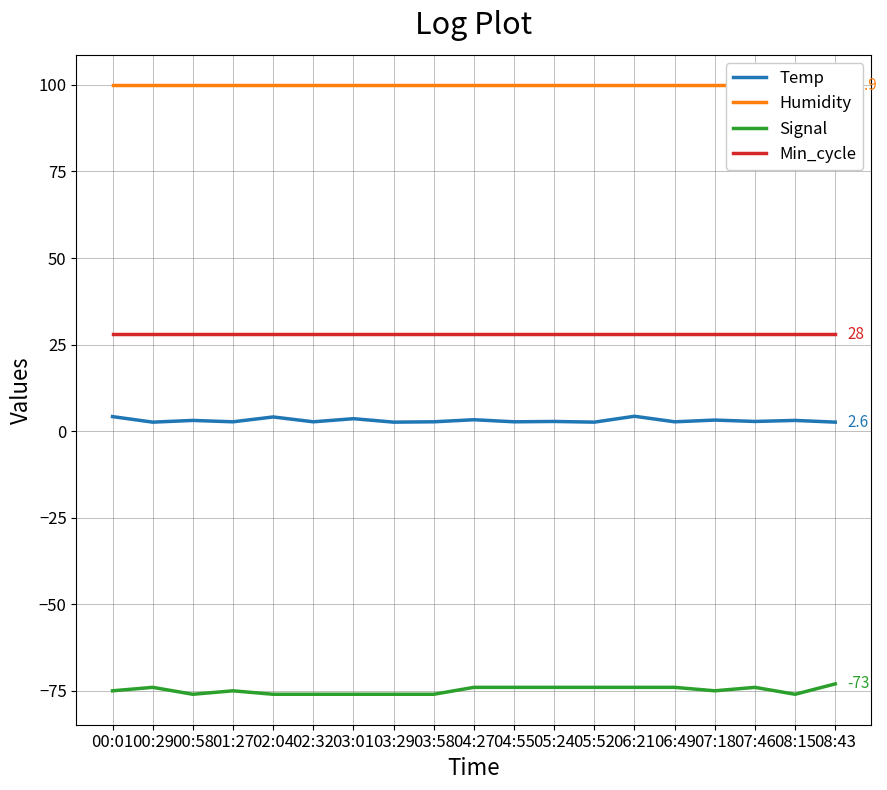

Reading left to right, list all the values displayed in this chart.

Temp: 00:01=4.2	00:29=2.6	00:58=3.1	01:27=2.7	02:04=4.1	02:32=2.7	03:01=3.6	03:29=2.6	03:58=2.7	04:27=3.3	04:55=2.7	05:24=2.8	05:52=2.6	06:21=4.3	06:49=2.7	07:18=3.2	07:46=2.8	08:15=3.1	08:43=2.6
Humidity: 00:01=99.9	00:29=99.9	00:58=99.9	01:27=99.9	02:04=99.9	02:32=99.9	03:01=99.9	03:29=99.9	03:58=99.9	04:27=99.9	04:55=99.9	05:24=99.9	05:52=99.9	06:21=99.9	06:49=99.9	07:18=99.9	07:46=99.9	08:15=99.9	08:43=99.9
Signal: 00:01=-75.0	00:29=-74.0	00:58=-76.0	01:27=-75.0	02:04=-76.0	02:32=-76.0	03:01=-76.0	03:29=-76.0	03:58=-76.0	04:27=-74.0	04:55=-74.0	05:24=-74.0	05:52=-74.0	06:21=-74.0	06:49=-74.0	07:18=-75.0	07:46=-74.0	08:15=-76.0	08:43=-73.0
Min_cycle: 00:01=28.0	00:29=28.0	00:58=28.0	01:27=28.0	02:04=28.0	02:32=28.0	03:01=28.0	03:29=28.0	03:58=28.0	04:27=28.0	04:55=28.0	05:24=28.0	05:52=28.0	06:21=28.0	06:49=28.0	07:18=28.0	07:46=28.0	08:15=28.0	08:43=28.0